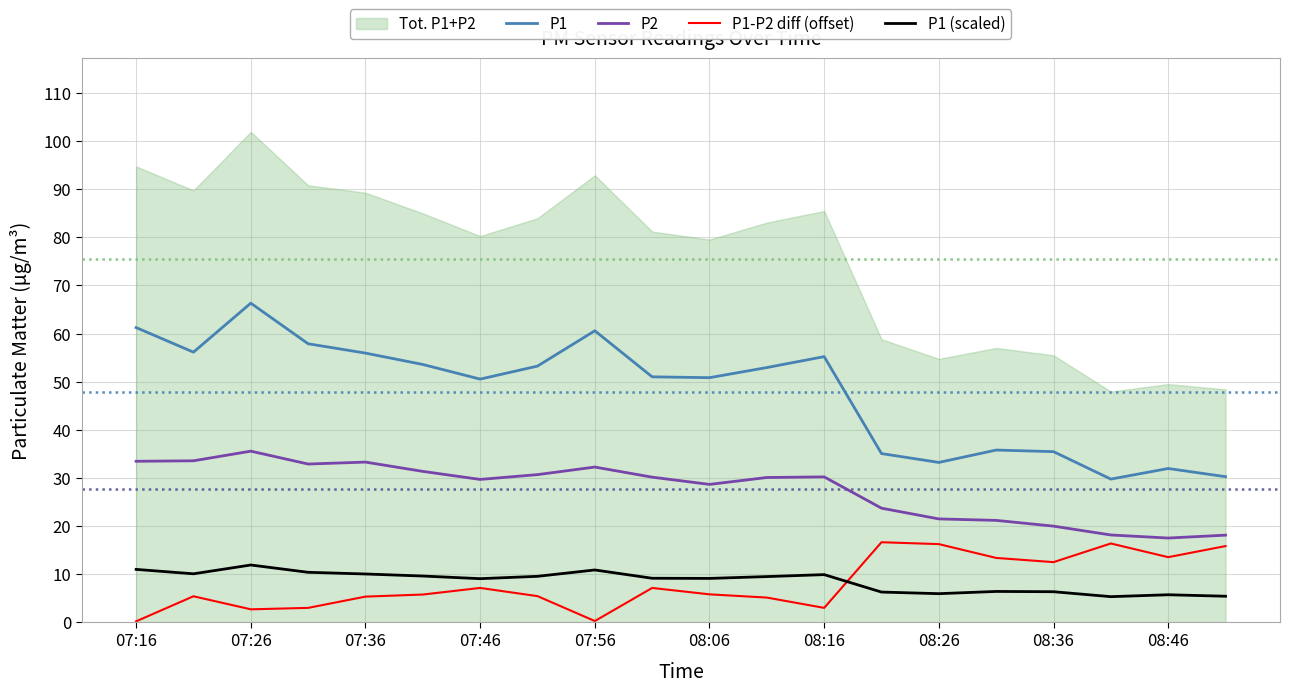

Is it true that P2 equals 33.3 at 07:36?

True